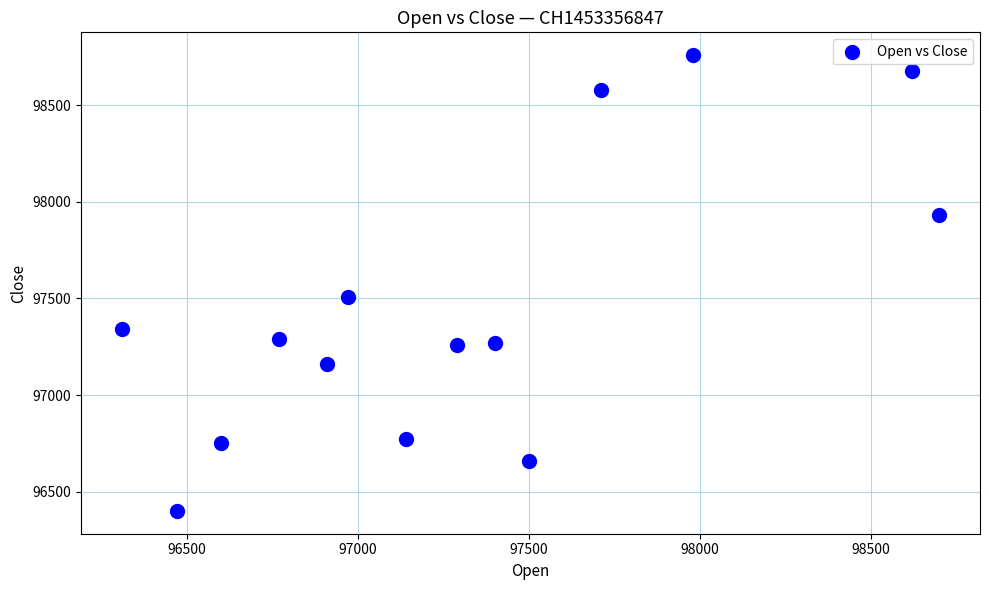

What is the range of Y values (max minus min)?

2360